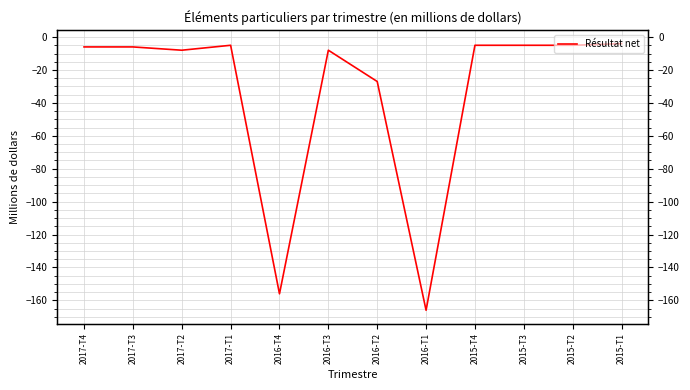

Reading left to right, what are all the values shown in this chart?

2017-T4=-6	2017-T3=-6	2017-T2=-8	2017-T1=-5	2016-T4=-156	2016-T3=-8	2016-T2=-27	2016-T1=-166	2015-T4=-5	2015-T3=-5	2015-T2=-5	2015-T1=-4